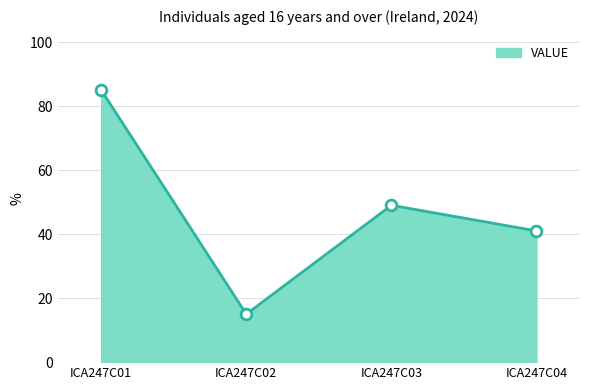

What is the change in value from ICA247C02 to ICA247C03?

+34